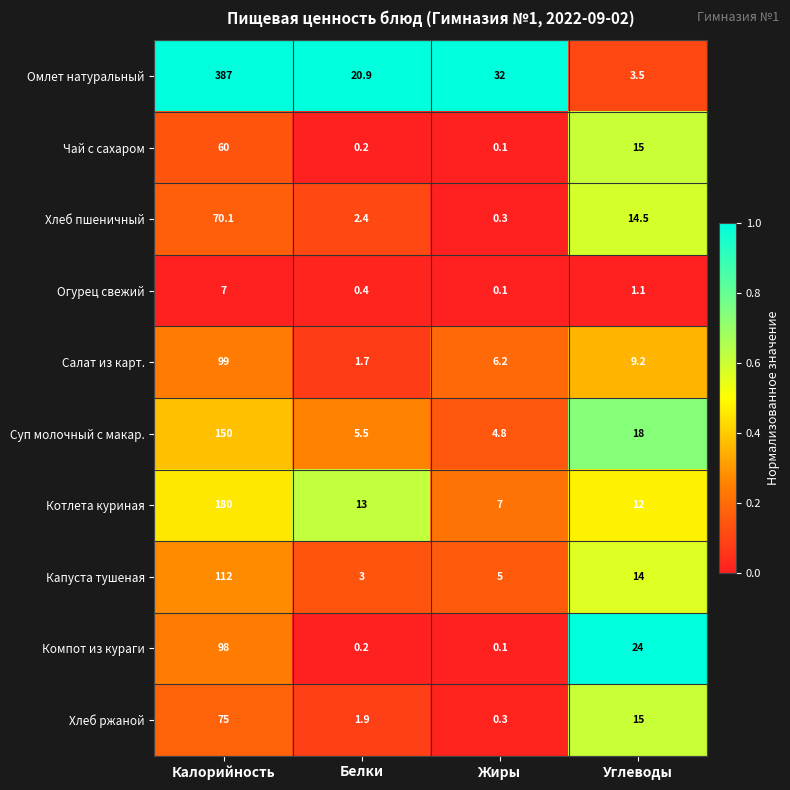

At which category does the chart reach its peak across all series?

Калорийность